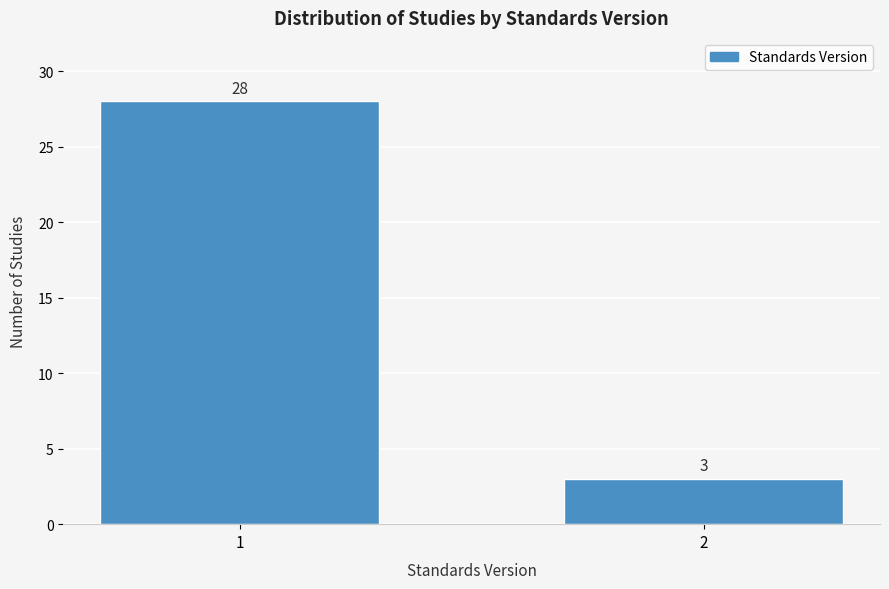

Reading left to right, what are all the values shown in this chart?

1=28	2=3